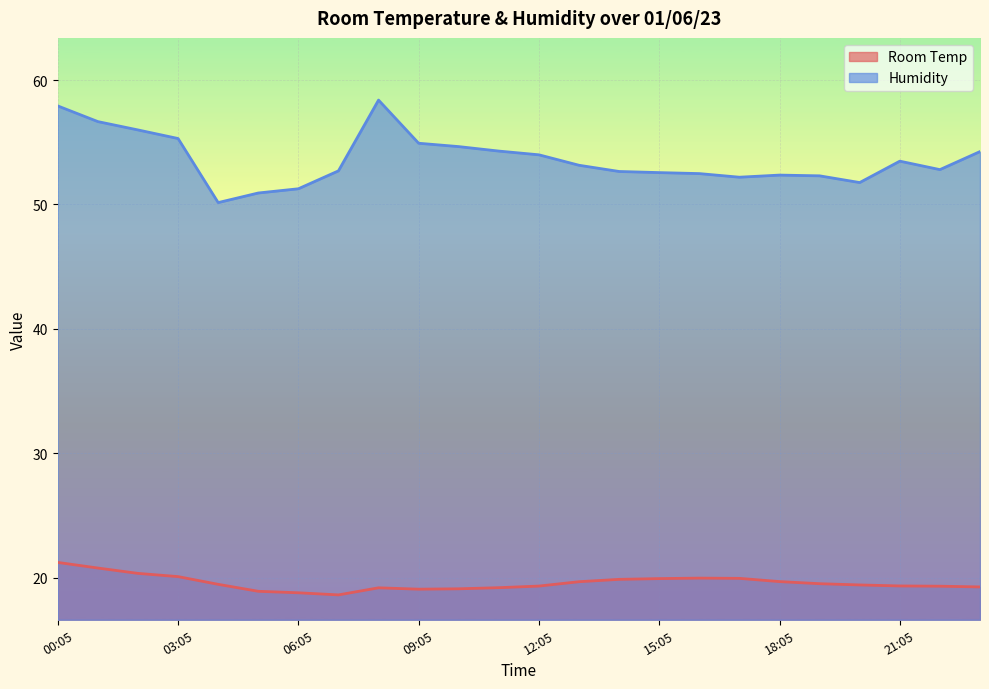

Does the chart display data point markers on the line(s)?

No